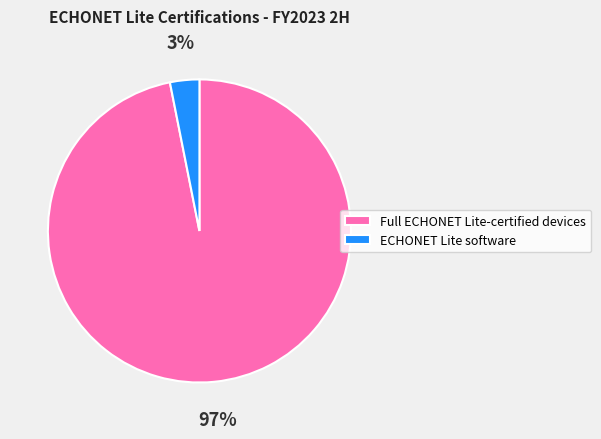

Is it true that Full ECHONET Lite-certified devices is 97% of the pie?

True